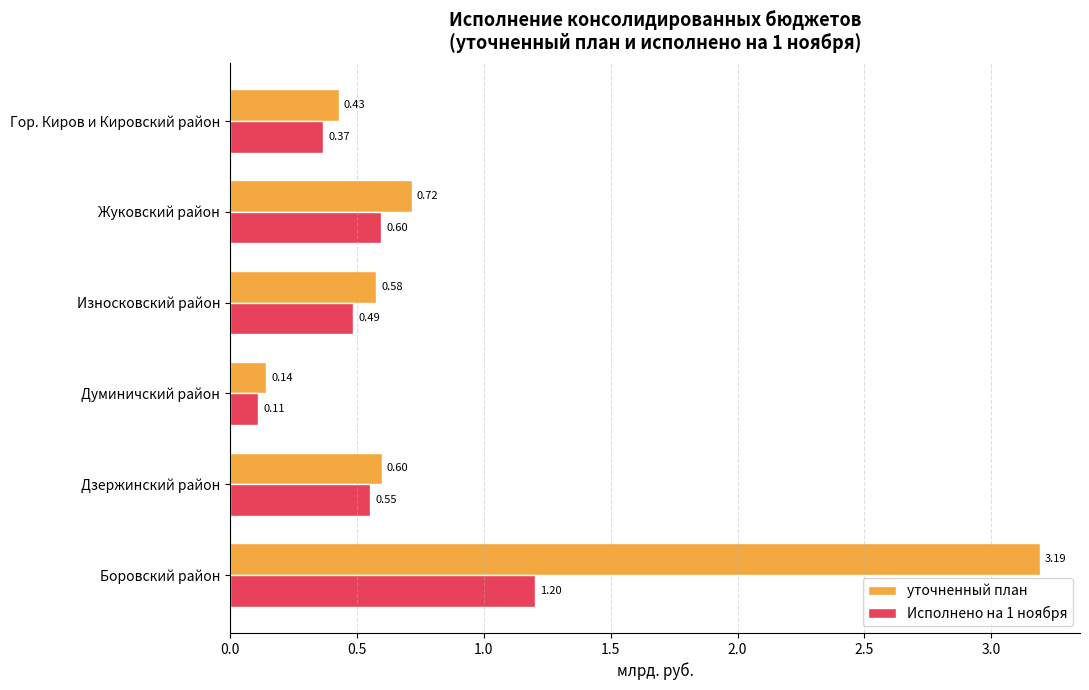

At which category does the chart reach its minimum across all series?

Думиничский район